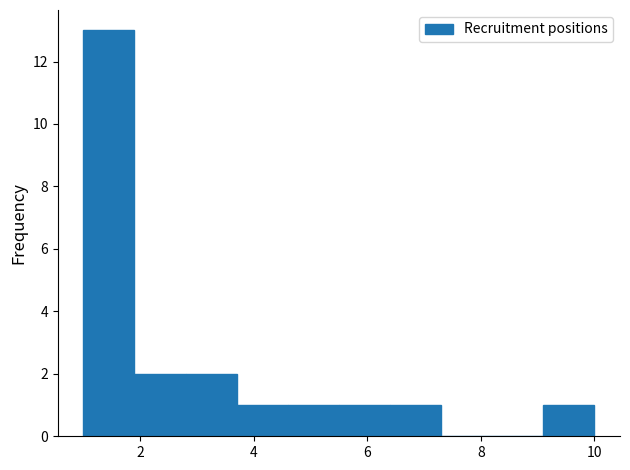

Reading left to right, list every bar in this chart as the range it spans on the x-axis followed by its height. Neither the bar edges nor the heights are printed on the chart, so give them approximately, as read against the axes.

1.0 to 1.9: 13
1.9 to 2.8: 2
2.8 to 3.7: 2
3.7 to 4.6: 1
4.6 to 5.5: 1
5.5 to 6.4: 1
6.4 to 7.3: 1
7.3 to 8.2: 0
8.2 to 9.1: 0
9.1 to 10.0: 1